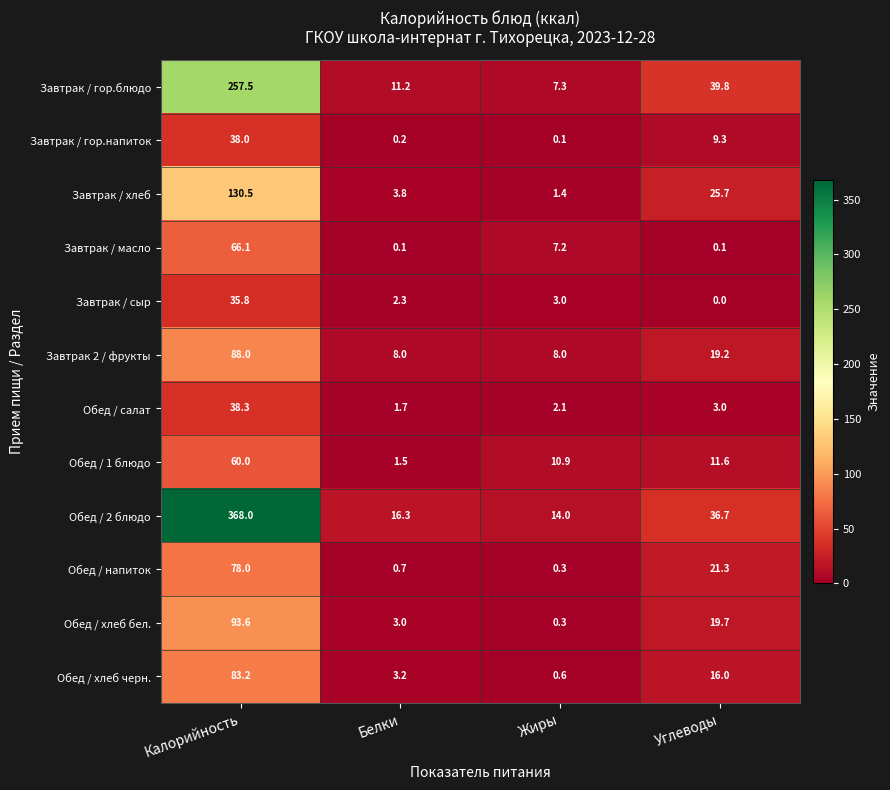

What is the difference between the highest and lowest values at Белки?

16.2